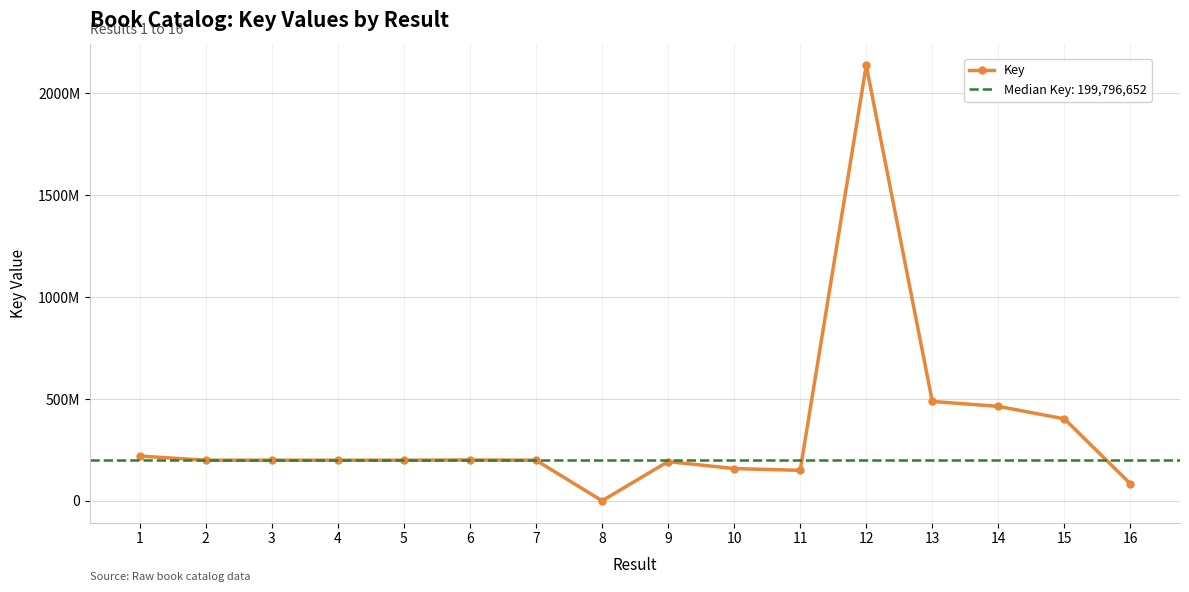

How many data points are above 199796652?

7